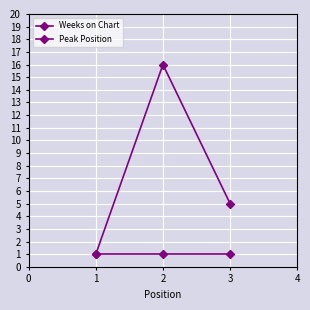

How many series are shown in this chart?

2